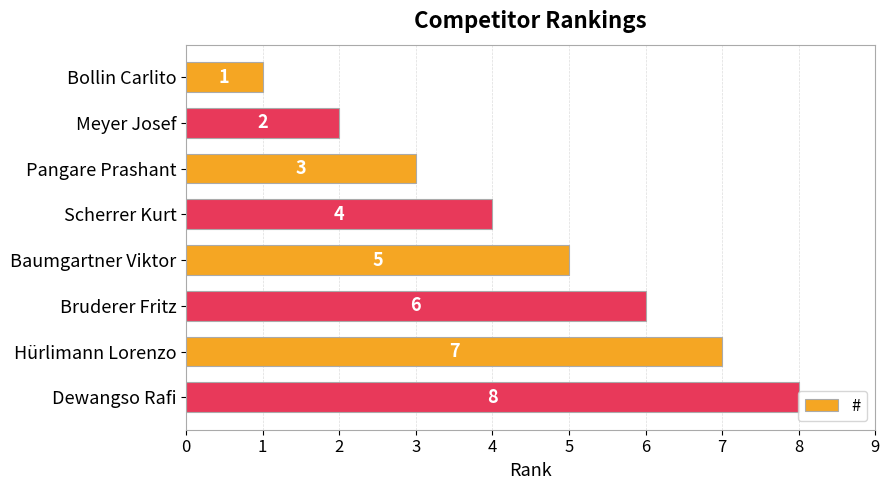

What is the difference between the values at Bollin Carlito and Dewangso Rafi?

7